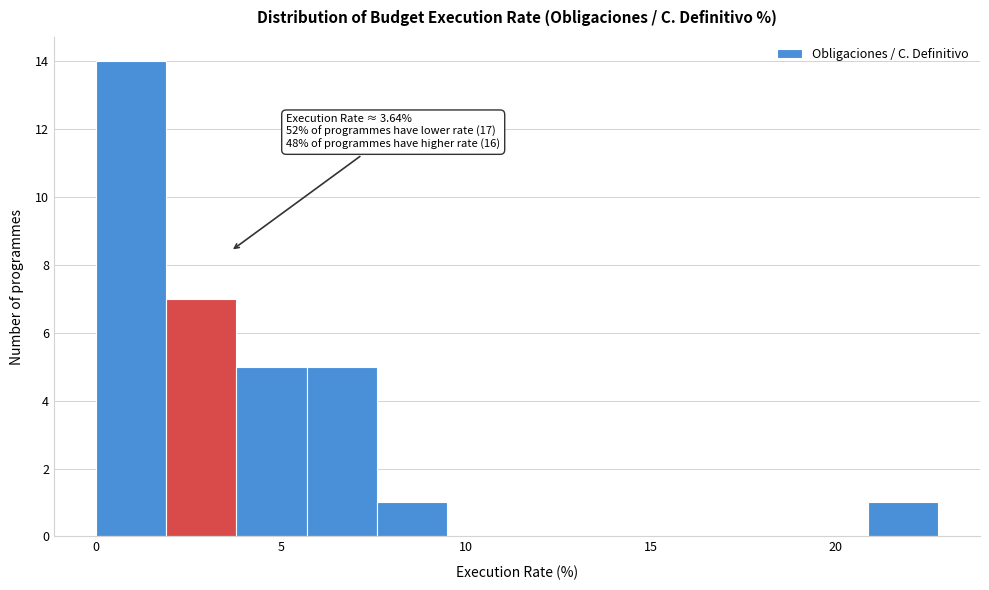

Read against the x-axis, roughly where is the centre of the tallest bar?

1.0